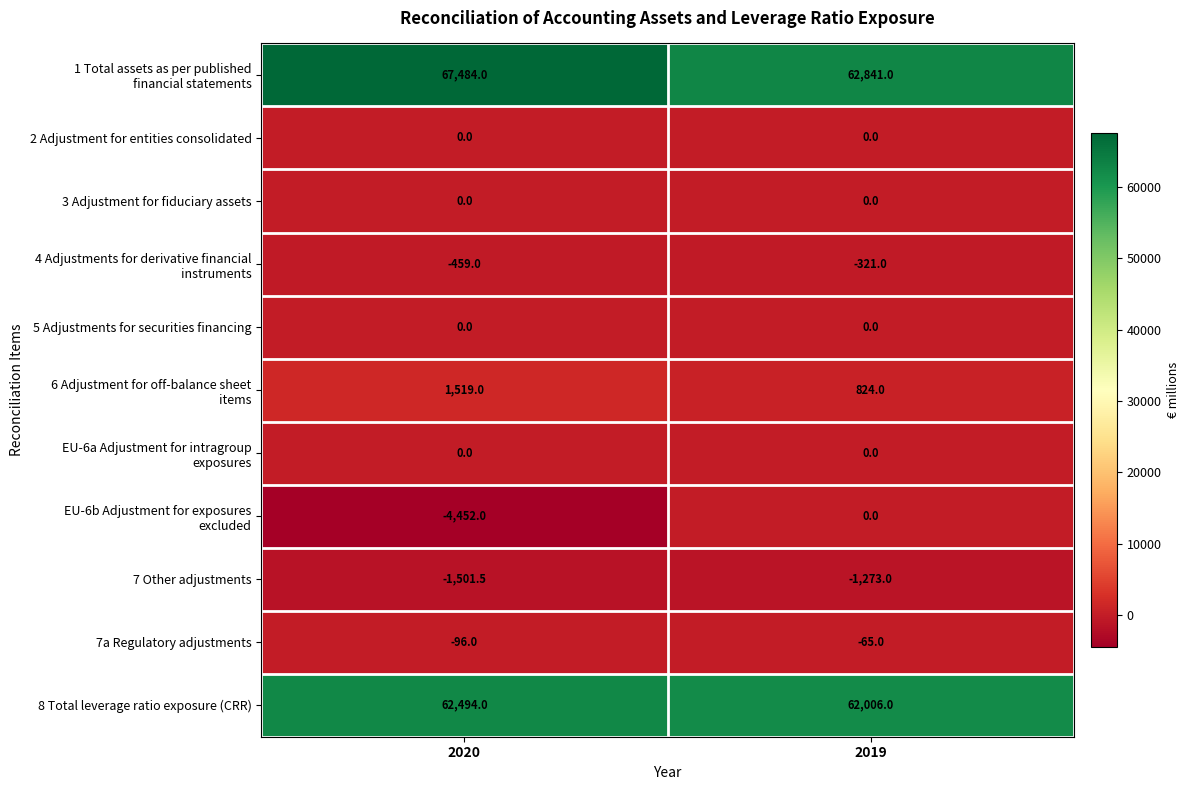

True or false: 3 Adjustment for fiduciary assets has a value of 0.0 at 2020.

True